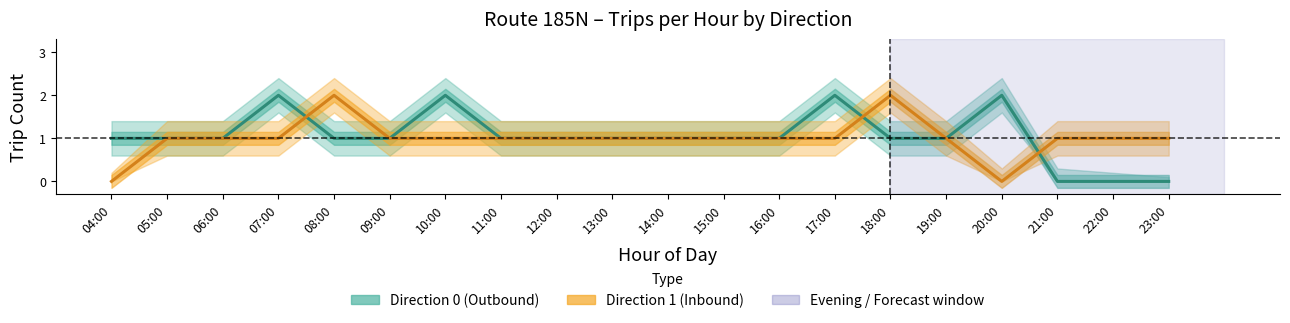

The value of Direction 1 (Inbound) at 04:00 is -1. True or false?

False